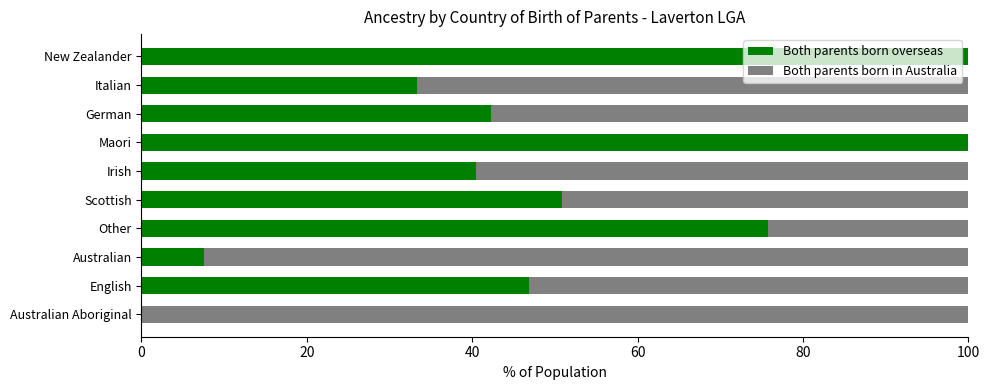

Is it true that Both parents born overseas equals 7.5 at Australian?

True